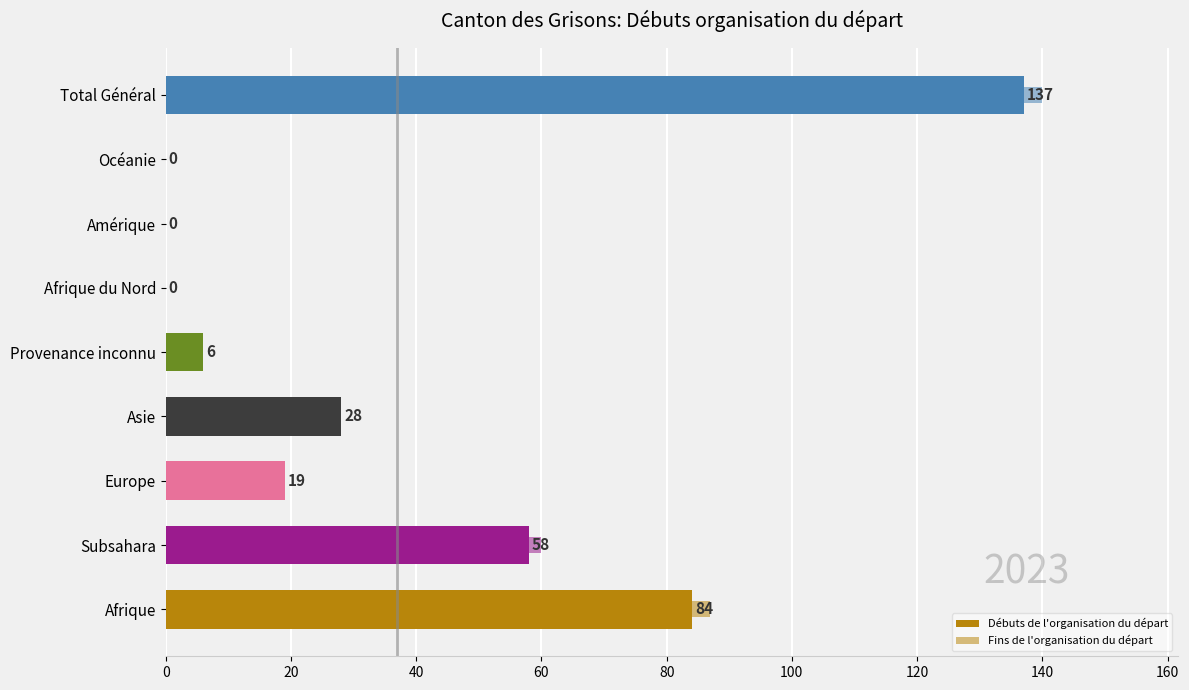

How many data points does each series have?

9